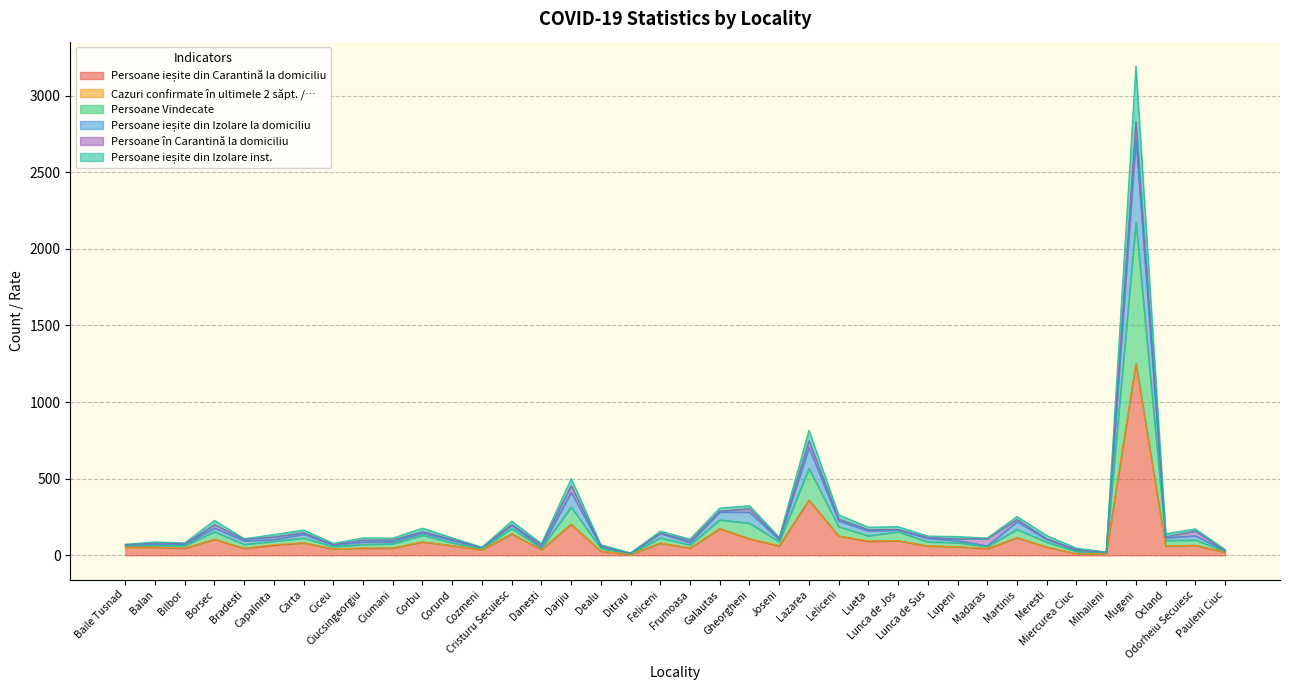

What is the label of the 32nd point from the left?

Meresti